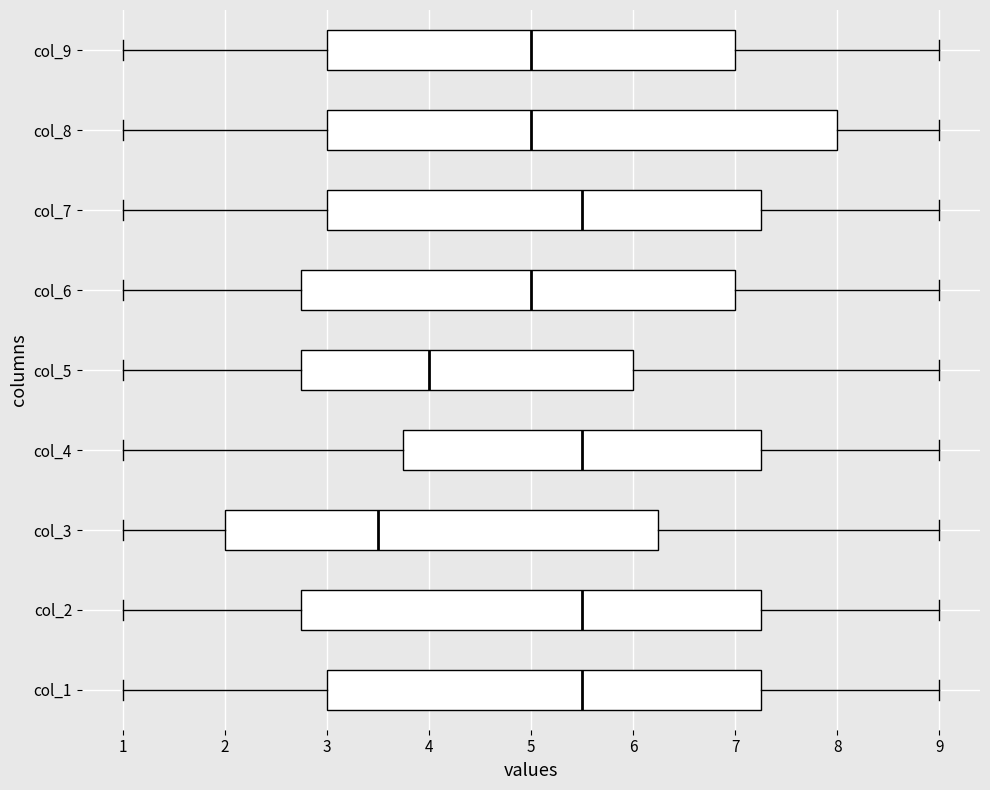

Reading bottom to top, transcribe this box plot: for each box, give where its median line is, the range the box spans, and where its two whiskers end, as read against the x-axis. The values are not printed on the chart, so give them approximately, as read against the axis.

col_1: median 5.5, box 3.0 to 7.3, whiskers 1.0 to 9.0
col_2: median 5.5, box 2.8 to 7.3, whiskers 1.0 to 9.0
col_3: median 3.5, box 2.0 to 6.3, whiskers 1.0 to 9.0
col_4: median 5.5, box 3.8 to 7.3, whiskers 1.0 to 9.0
col_5: median 4.0, box 2.8 to 6.0, whiskers 1.0 to 9.0
col_6: median 5.0, box 2.8 to 7.0, whiskers 1.0 to 9.0
col_7: median 5.5, box 3.0 to 7.3, whiskers 1.0 to 9.0
col_8: median 5.0, box 3.0 to 8.0, whiskers 1.0 to 9.0
col_9: median 5.0, box 3.0 to 7.0, whiskers 1.0 to 9.0